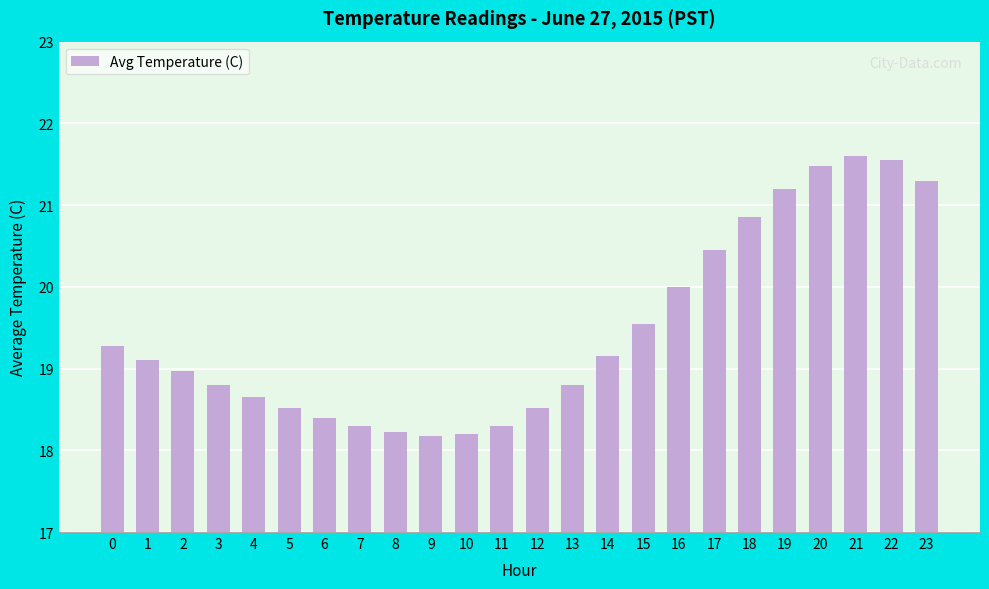

What is the change in value from 19 to 20?

+0.3